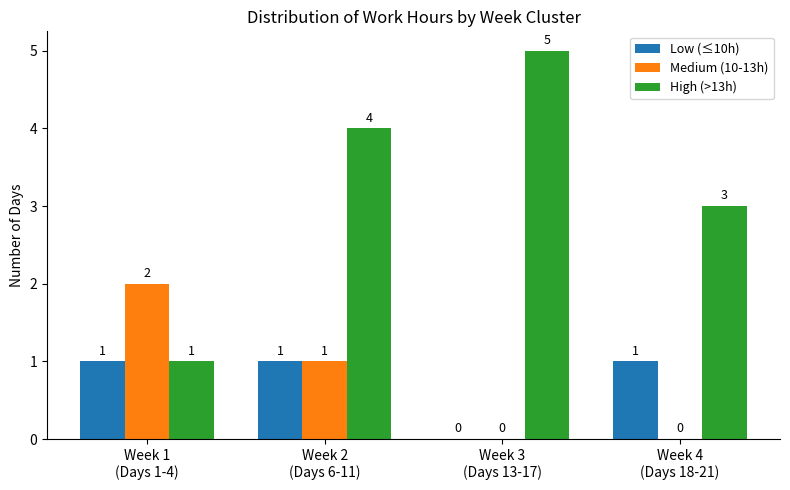

Reading left to right, extract all data points from this chart.

Low (≤10h): Week 1
(Days 1-4)=1	Week 2
(Days 6-11)=1	Week 3
(Days 13-17)=0	Week 4
(Days 18-21)=1
Medium (10-13h): Week 1
(Days 1-4)=2	Week 2
(Days 6-11)=1	Week 3
(Days 13-17)=0	Week 4
(Days 18-21)=0
High (>13h): Week 1
(Days 1-4)=1	Week 2
(Days 6-11)=4	Week 3
(Days 13-17)=5	Week 4
(Days 18-21)=3